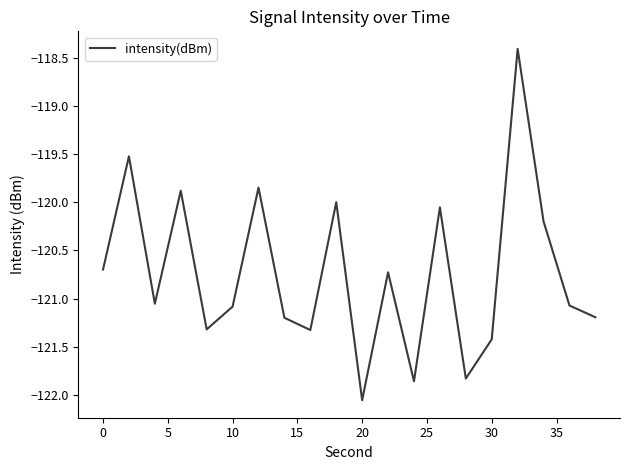

How many values exceed -121?

9